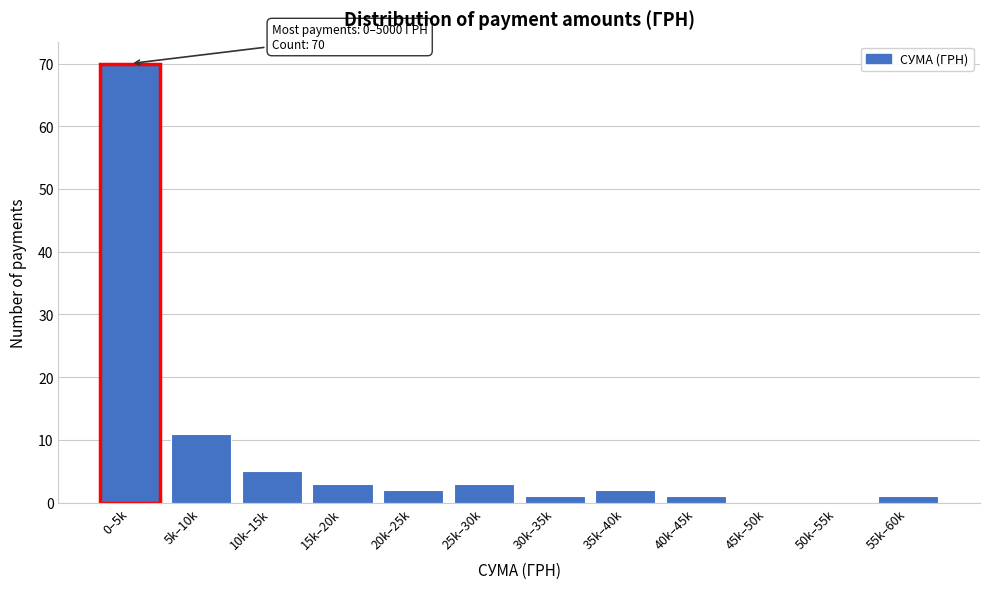

Reading left to right, extract all data points from this chart.

0–5k=70	5k–10k=11	10k–15k=5	15k–20k=3	20k–25k=2	25k–30k=3	30k–35k=1	35k–40k=2	40k–45k=1	45k–50k=0	50k–55k=0	55k–60k=1